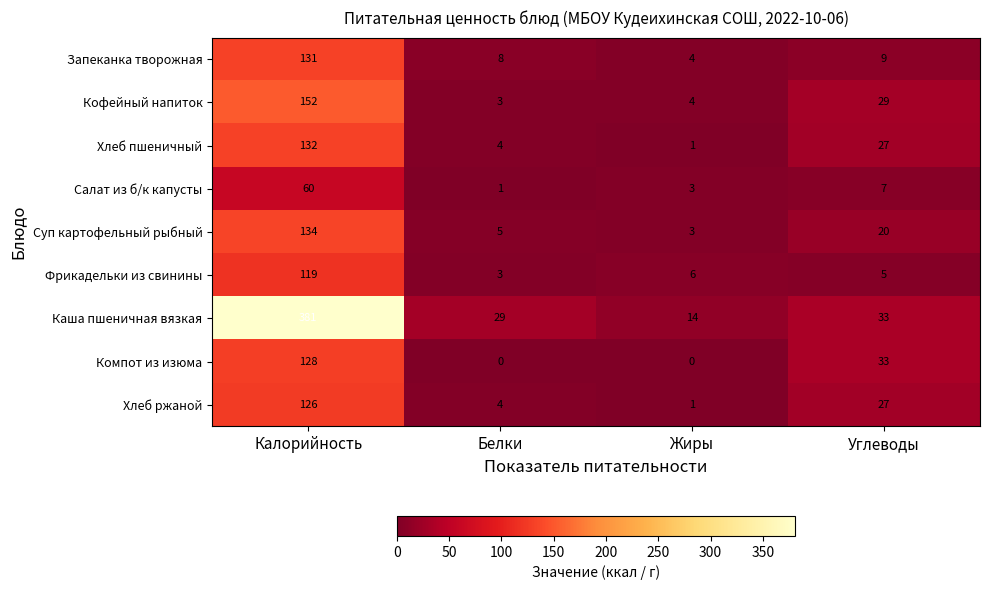

At which category is the sum across all series the highest?

Калорийность